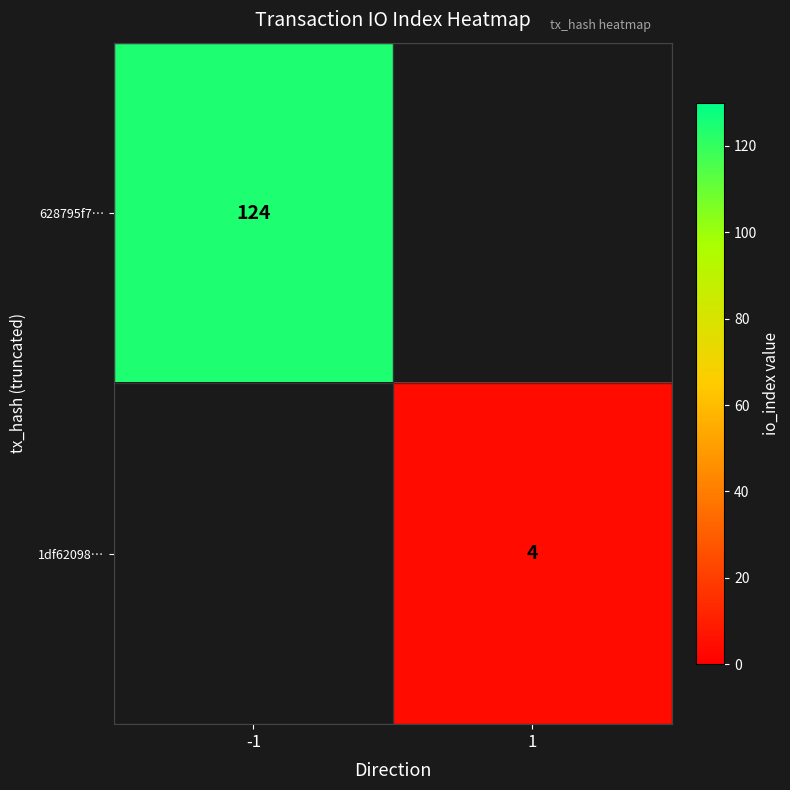

The value of 628795f7… at -1 is 124. True or false?

True